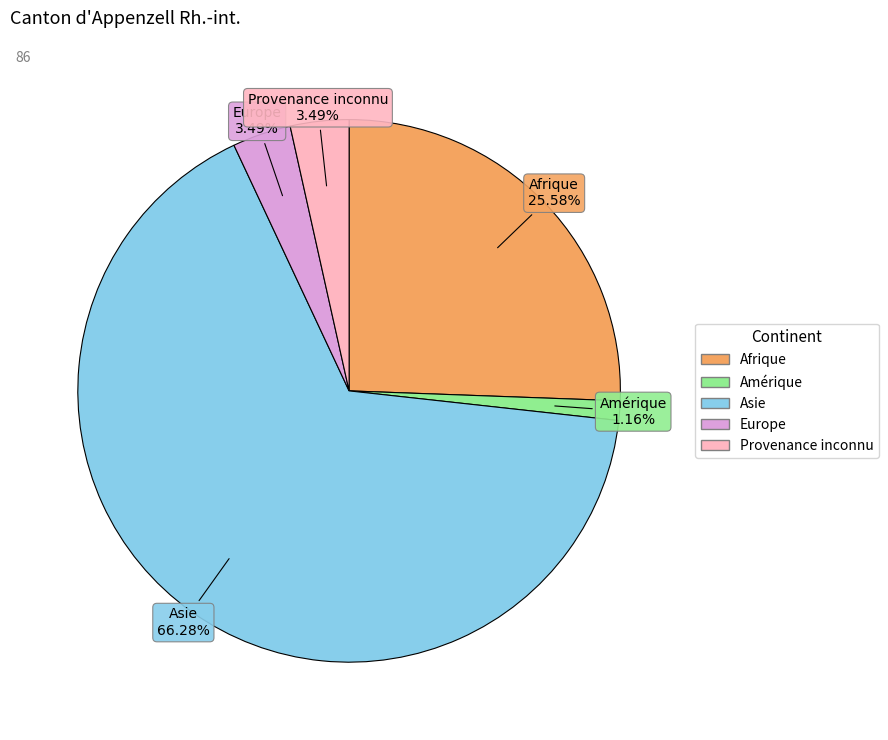

What is the ratio of the value at Afrique to the value at Asie?

0.4